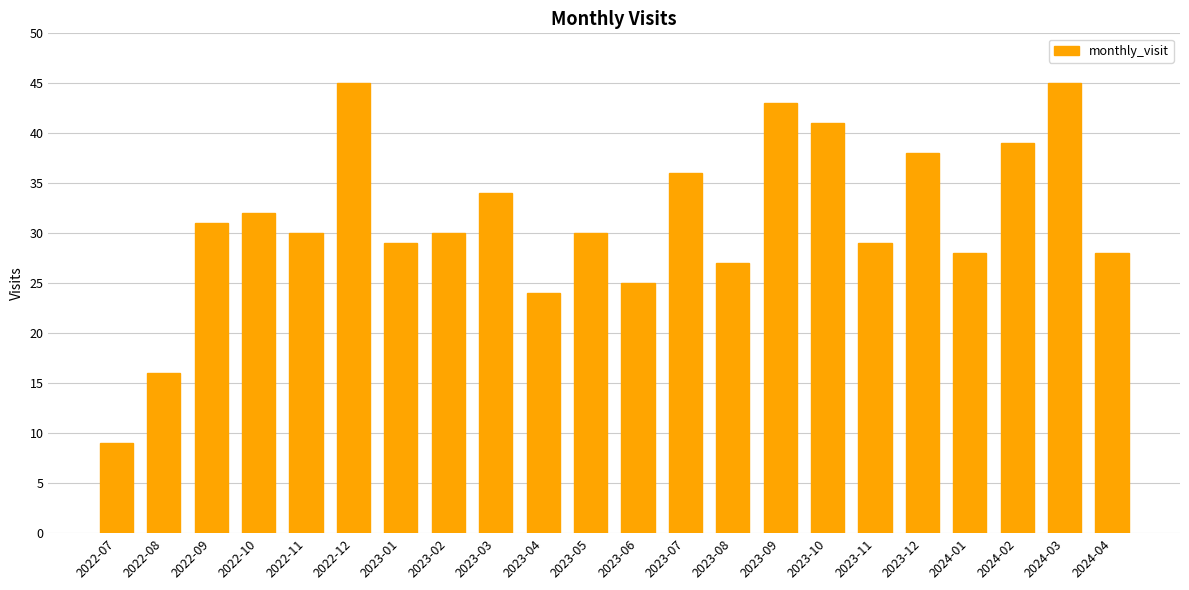

What is the change in value from 2023-09 to 2024-03?

+2